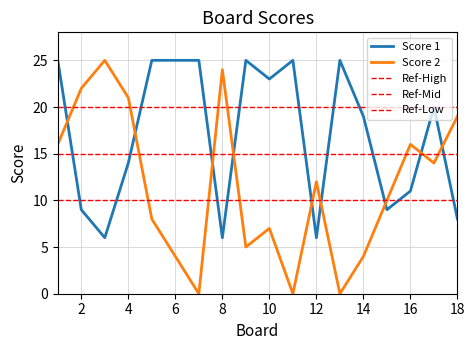

How many lines are shown in the chart?

2